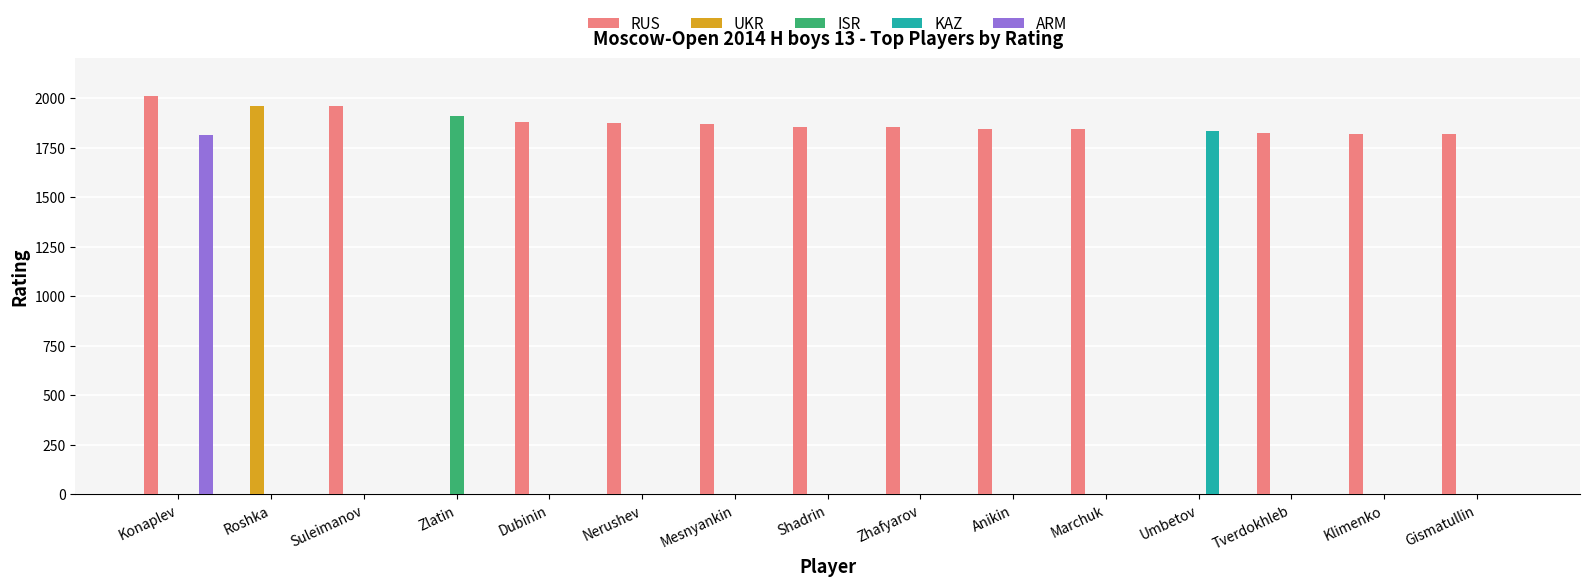

At which category is the sum across all series the highest?

Konaplev